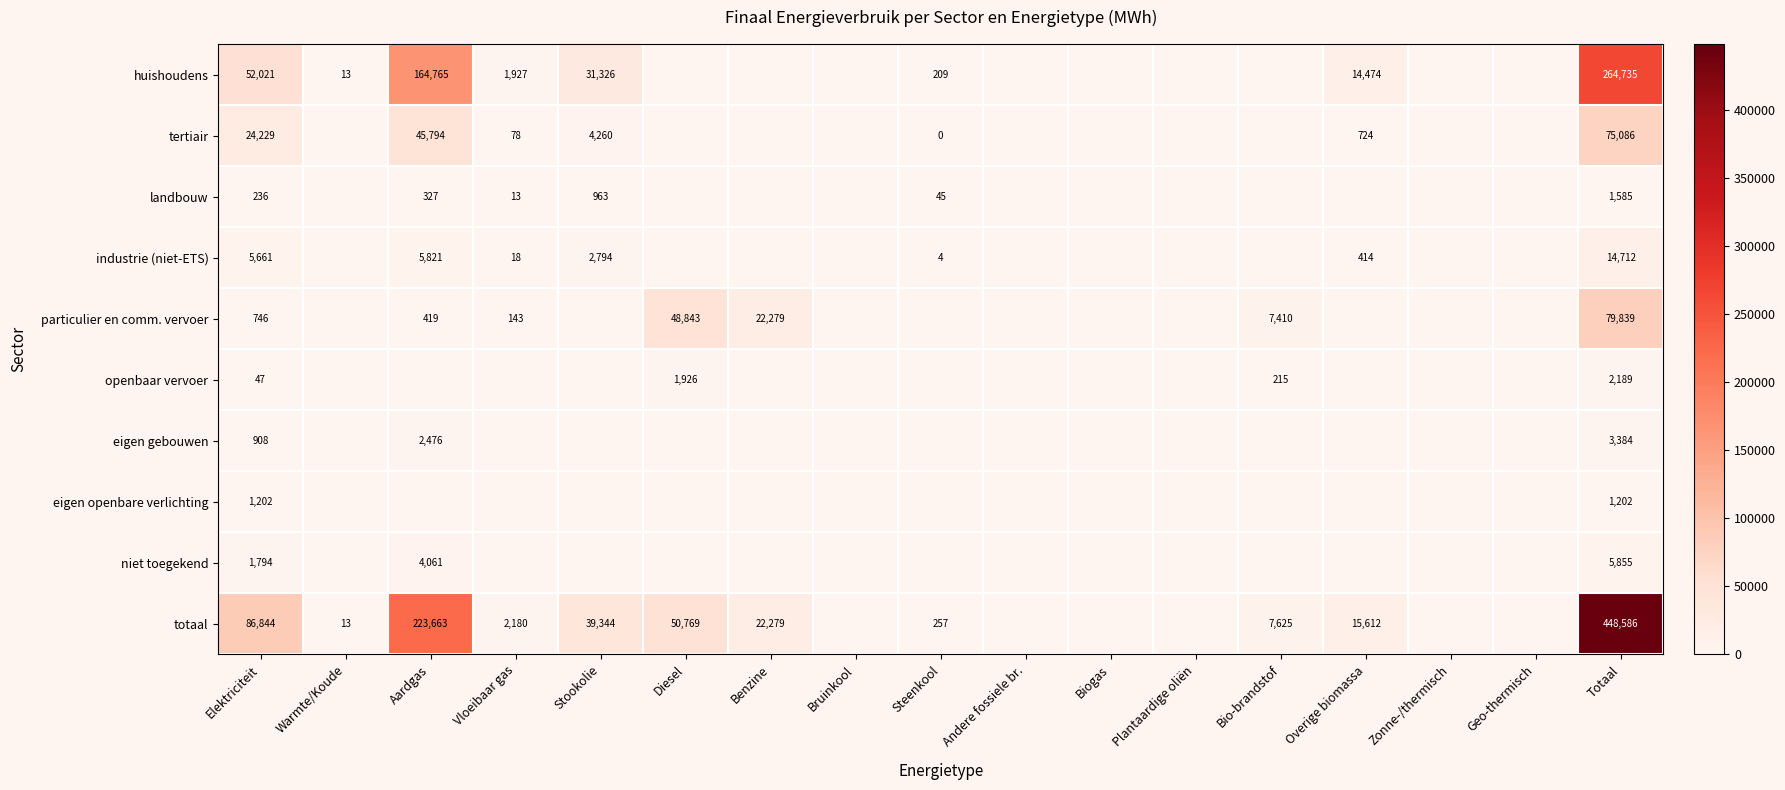

At how many categories does at least one series exceed 415732?

1